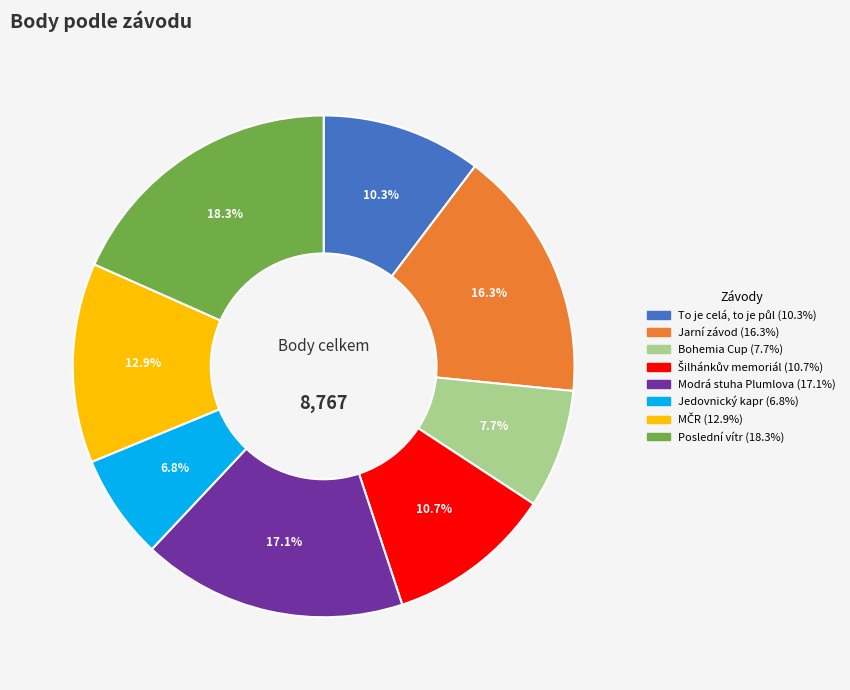

Does any single category account for the majority?

No